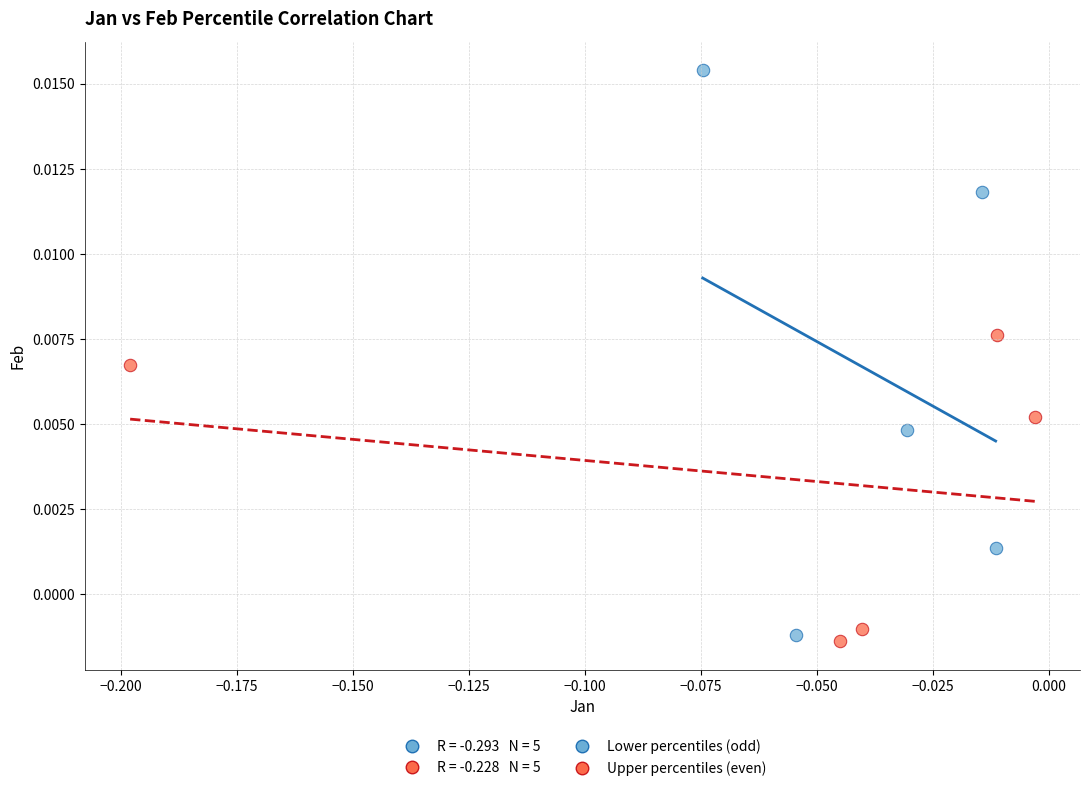

Which series reaches the maximum Y coordinate?

Lower percentiles (odd)